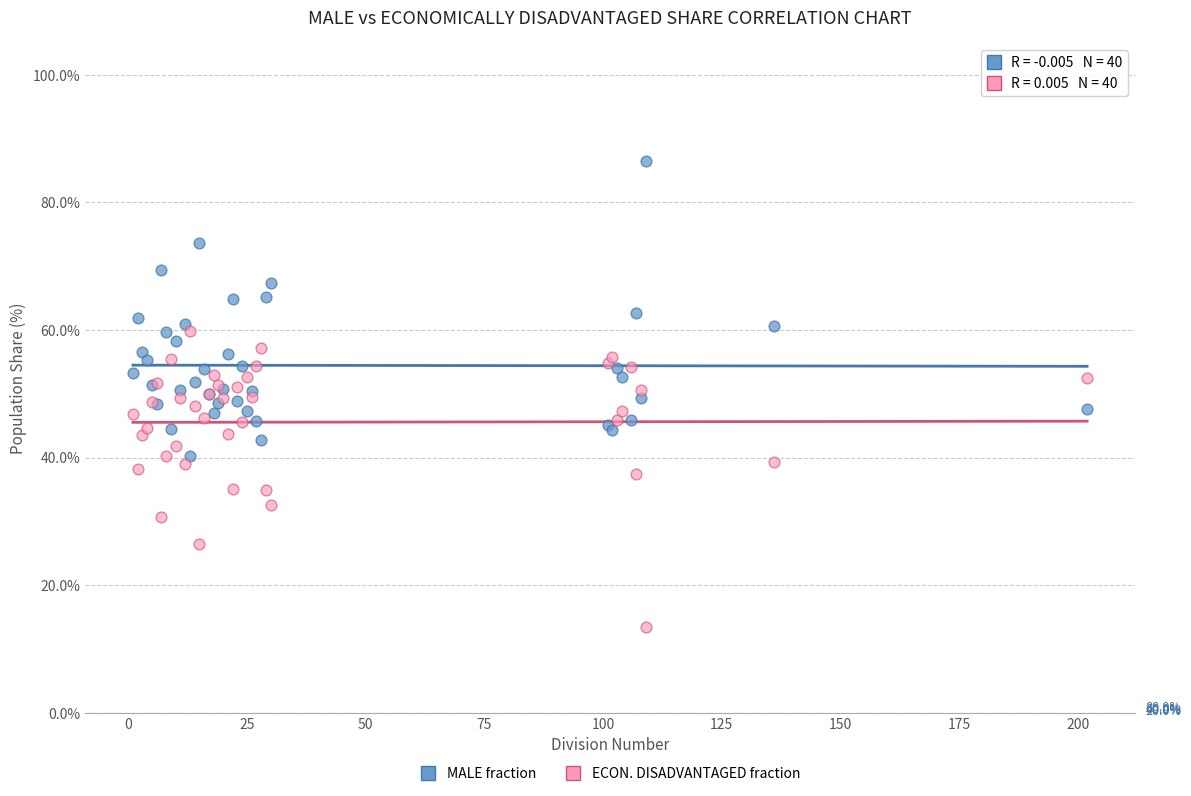

Which series contains the lowest Y value?

ECON. DISADVANTAGED fraction